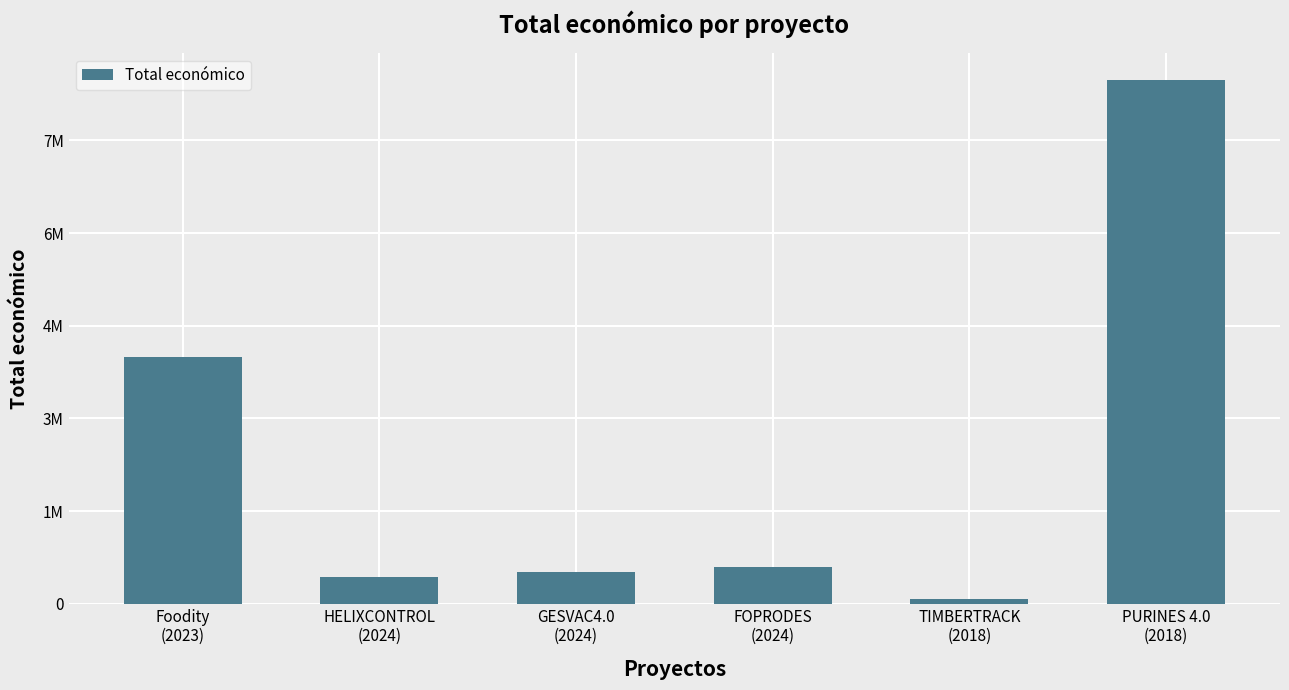

Does the chart contain any negative values?

No